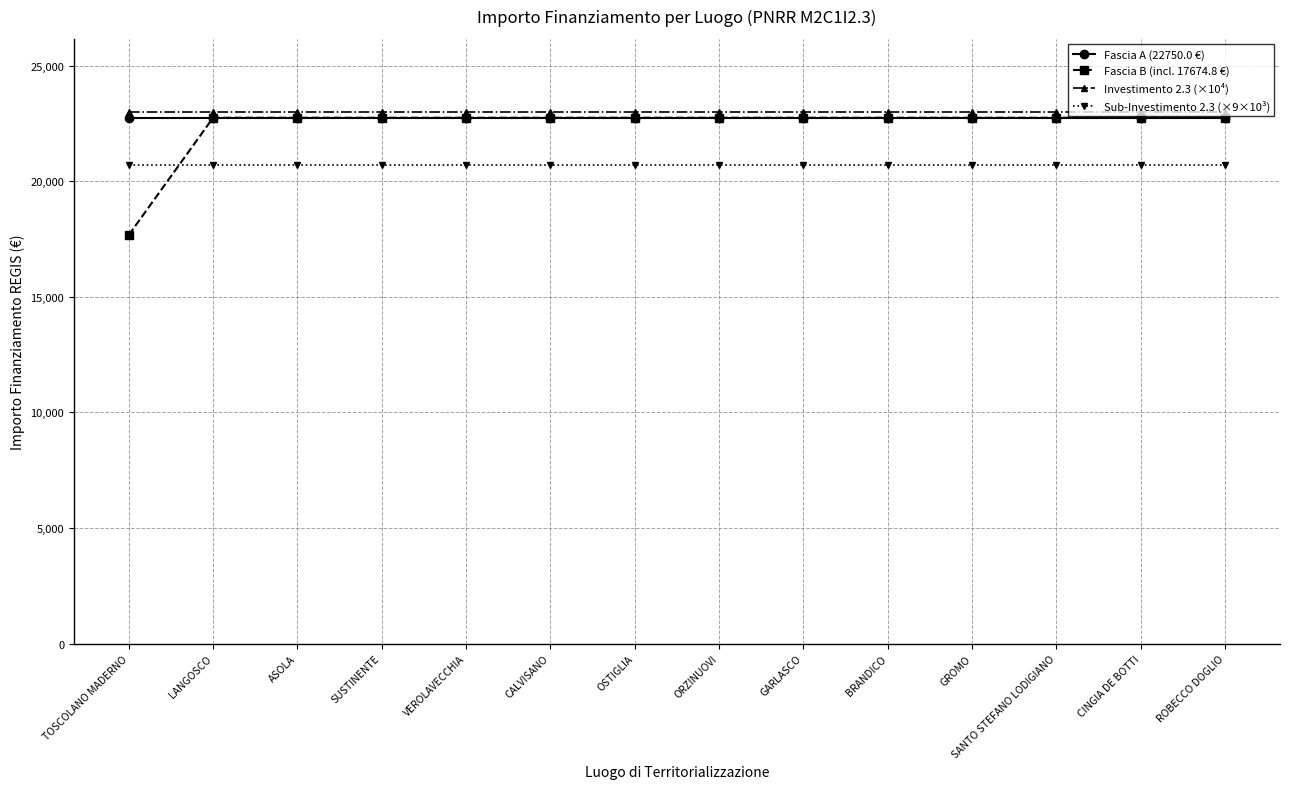

What is the value of the Fascia A (22750.0 €) point at the 9th from the left?

22750.0